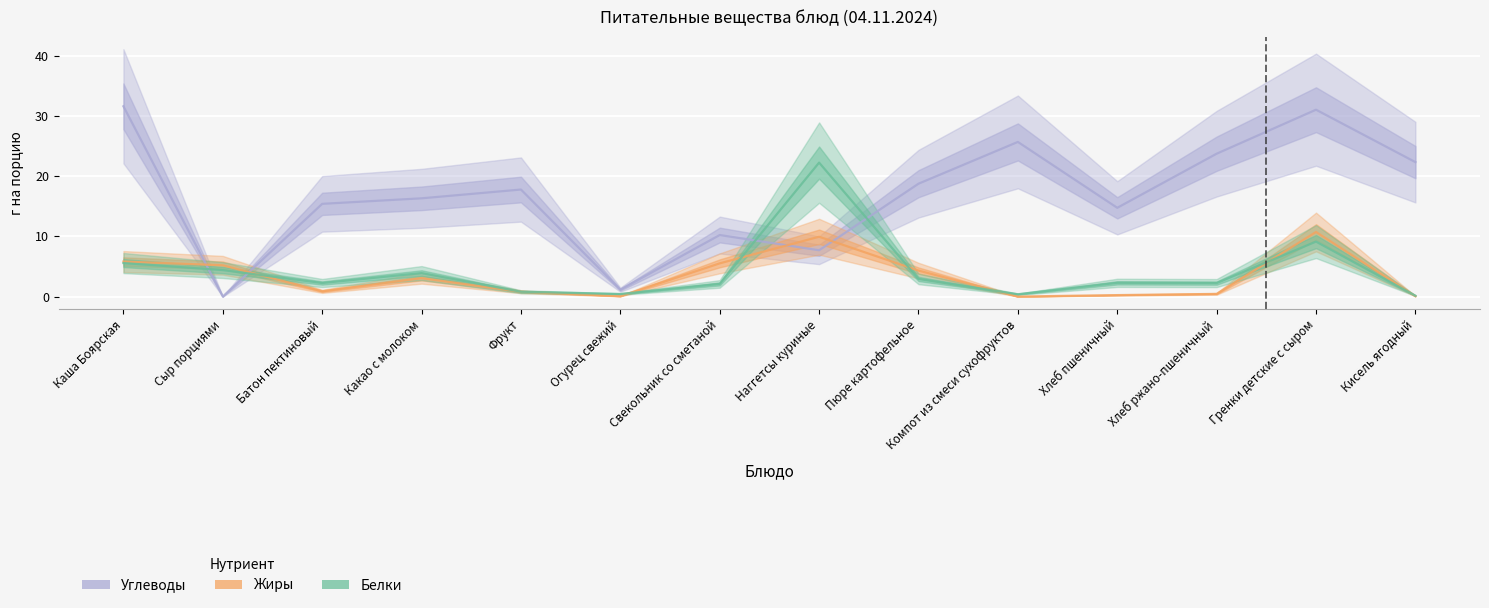

List the series in order of their peak value, lowest first.

Жиры, Белки, Углеводы